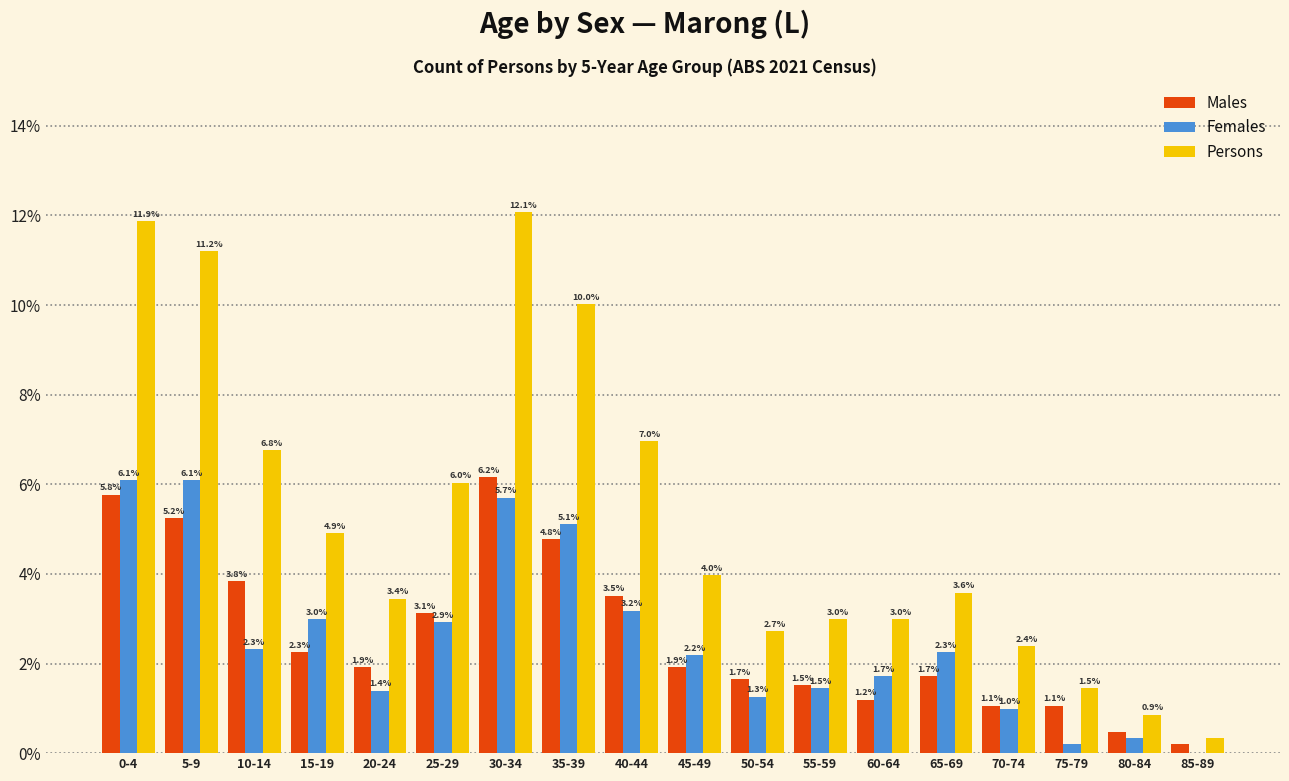

What is the sum of the Females values at 50-54 and 35-39?

6.4